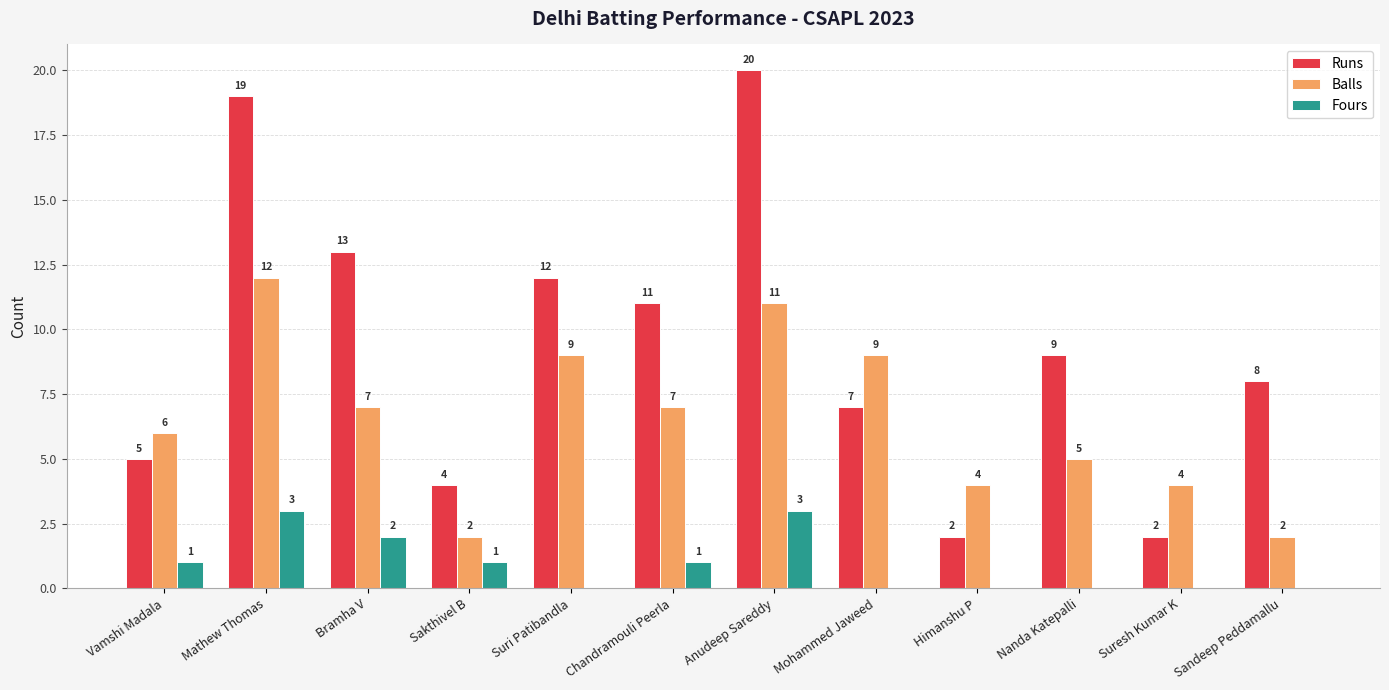

At which label does Runs first exceed 9?

Mathew Thomas